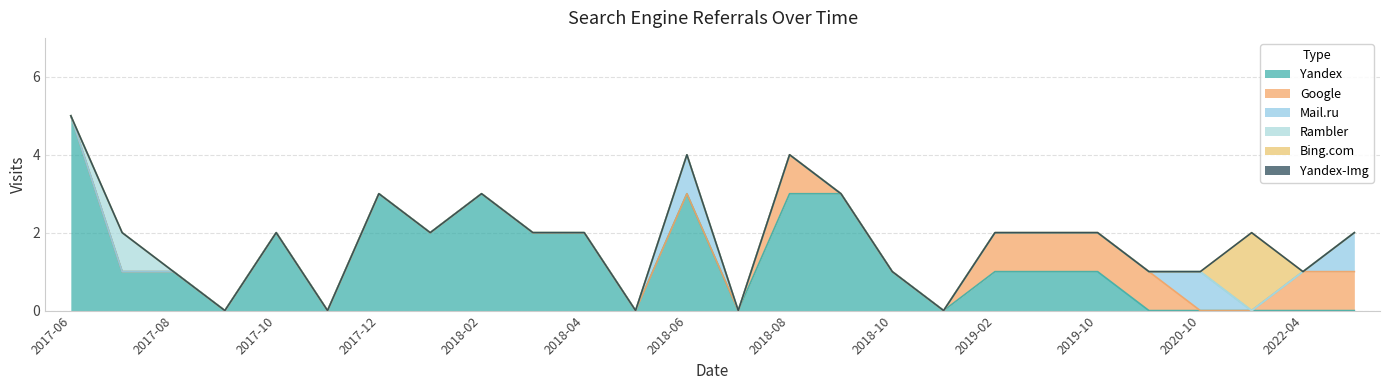

What position from the left is 2018-04?

11